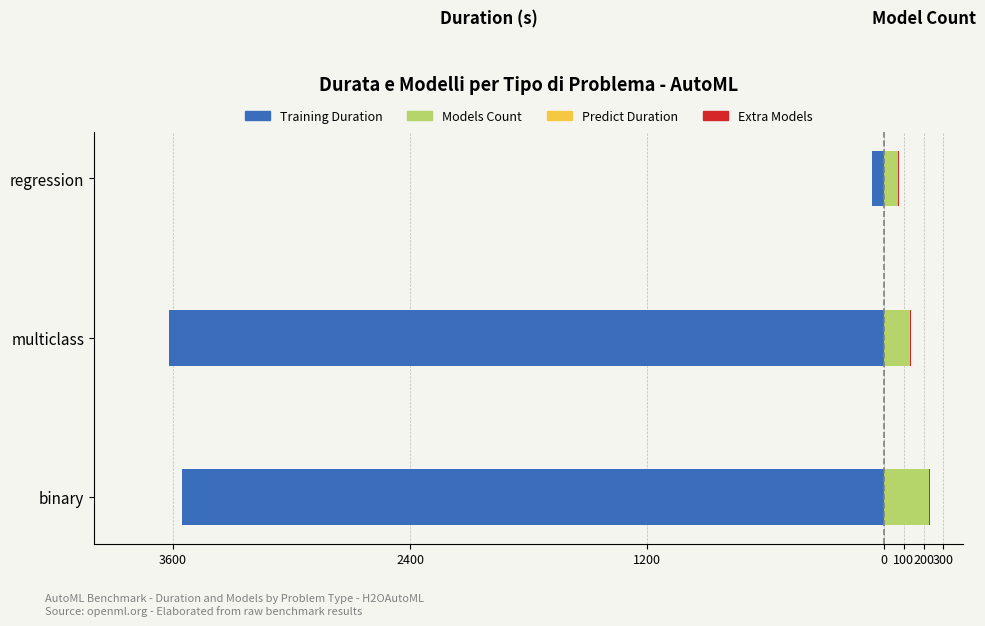

What are all the series names shown in the legend?

Training Duration, Predict Duration, Models Count, Extra Models